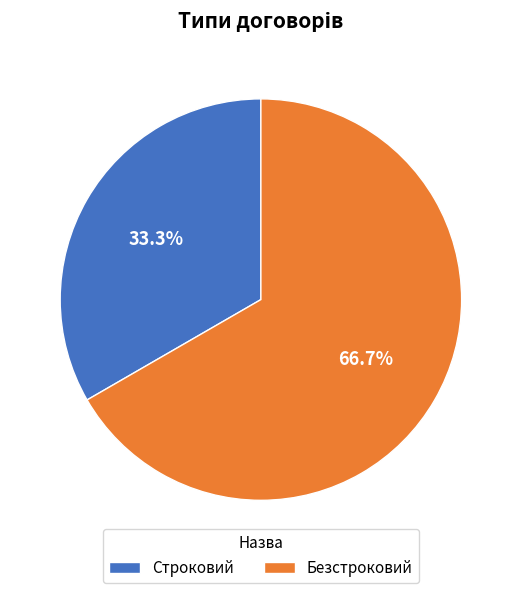

Approximately how many times larger is the value at Безстроковий compared to Строковий?

2.0